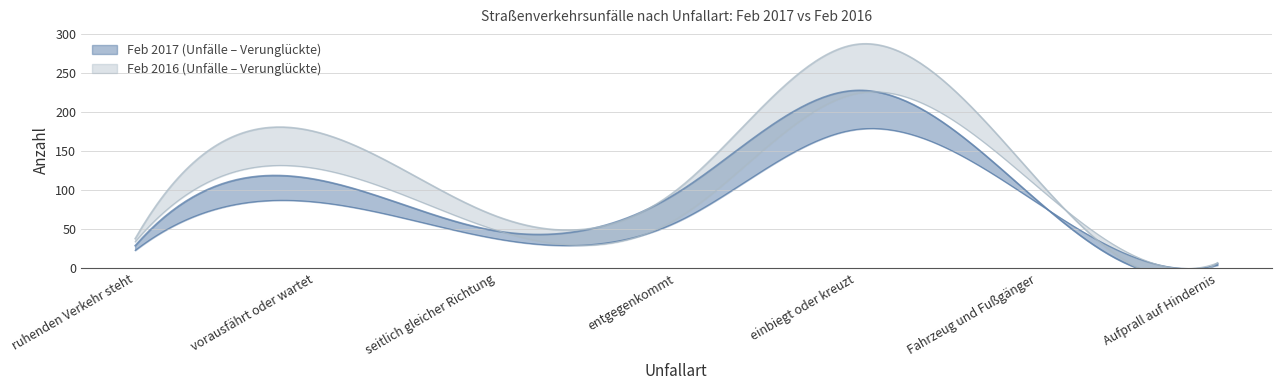

Read the Unfälle Feb 2017 value at einbiegt oder kreuzt, to the nearest 50.

200